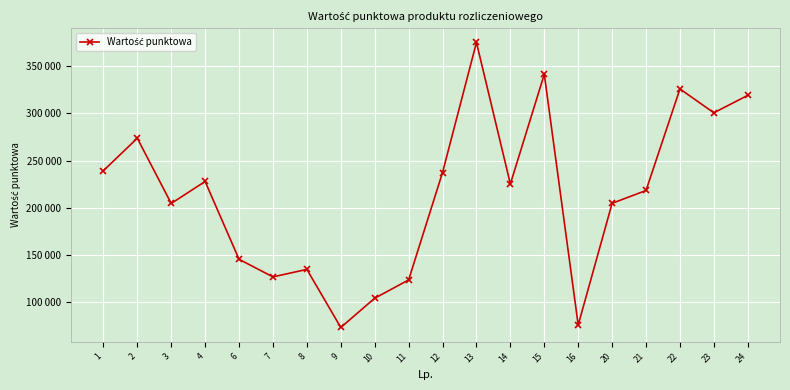

What is the approximate value at 16?

75604